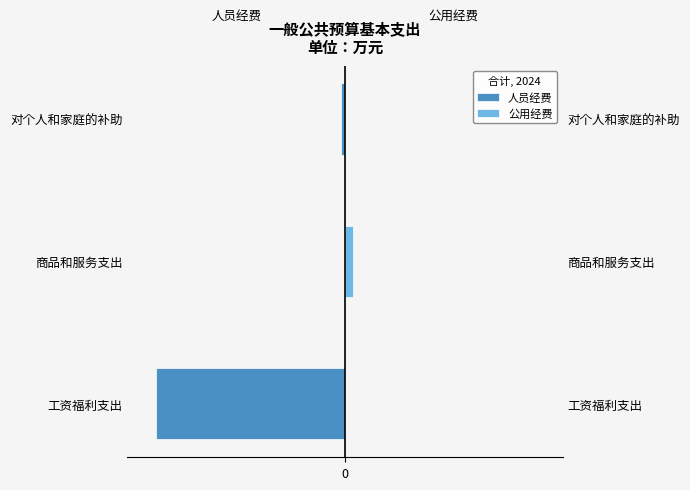

The 公用经费 series shows 2.9 at 工资福利支出. True or false?

False